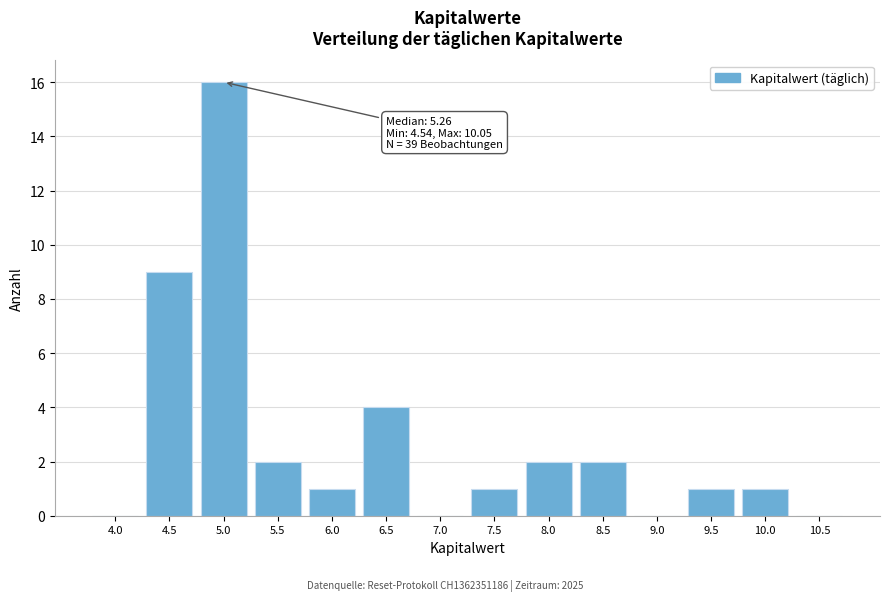

Reading left to right, extract all data points from this chart.

4.0=0	4.5=9	5.0=16	5.5=2	6.0=1	6.5=4	7.0=0	7.5=1	8.0=2	8.5=2	9.0=0	9.5=1	10.0=1	10.5=0